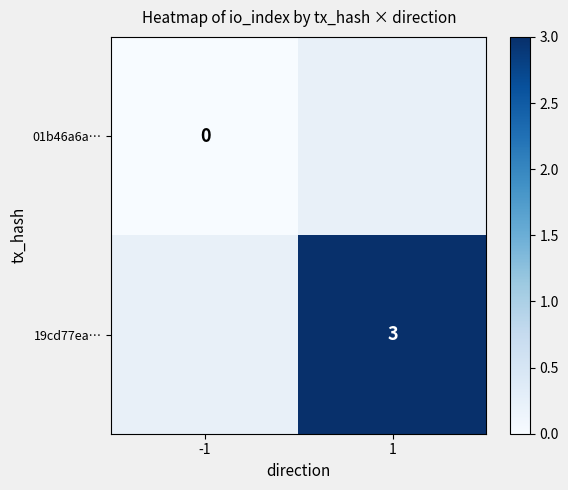

How many distinct data groups are displayed?

2